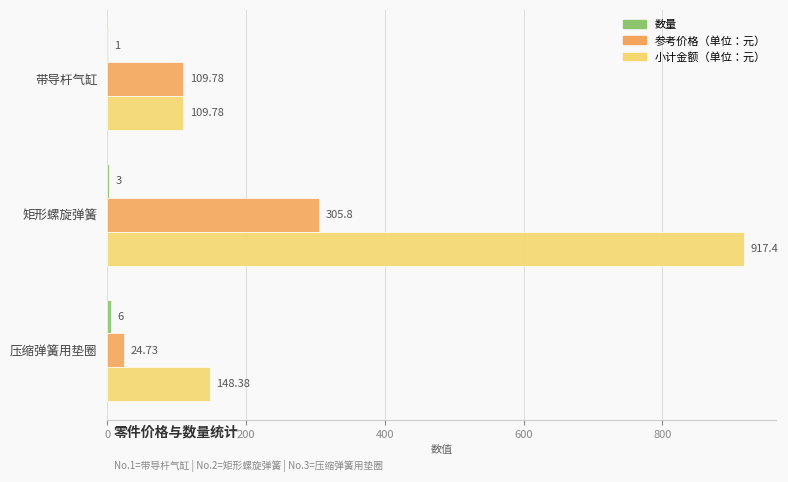

At which label is 小计金额（单位：元） closest to 513?

压缩弹簧用垫圈